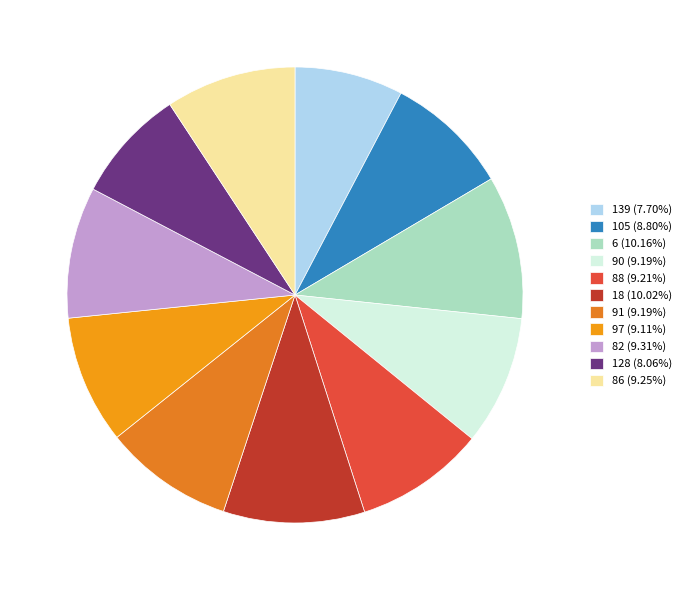

Count the number of slices in the pie.

11